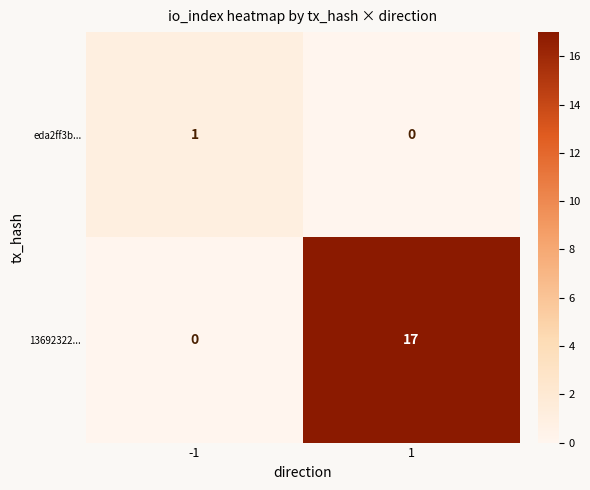

Reading left to right, extract all data points from this chart.

eda2ff3b...: -1=1	1=0
13692322...: -1=0	1=17